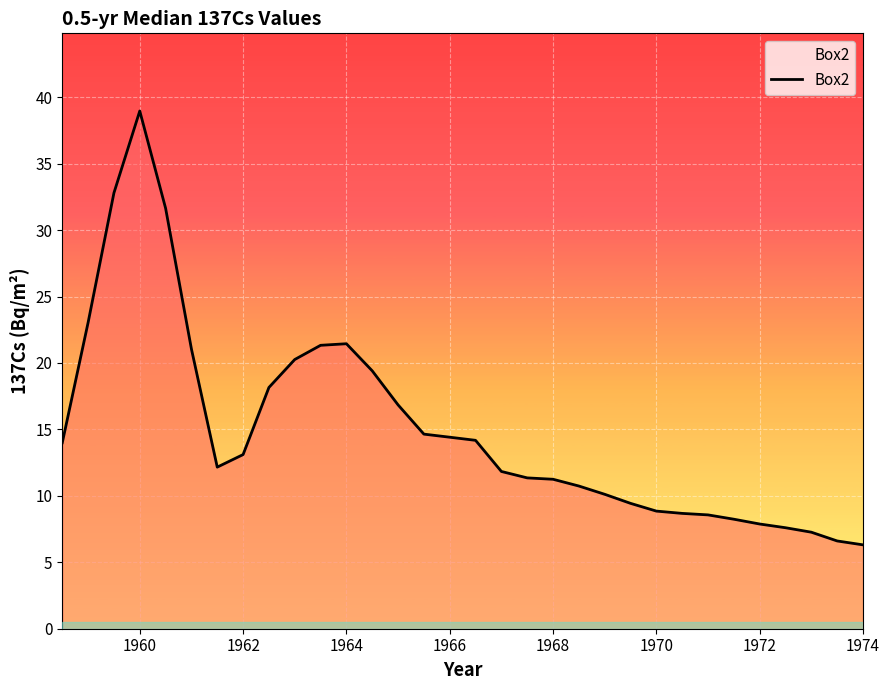

Is this an area chart (filled region under the line)?

No